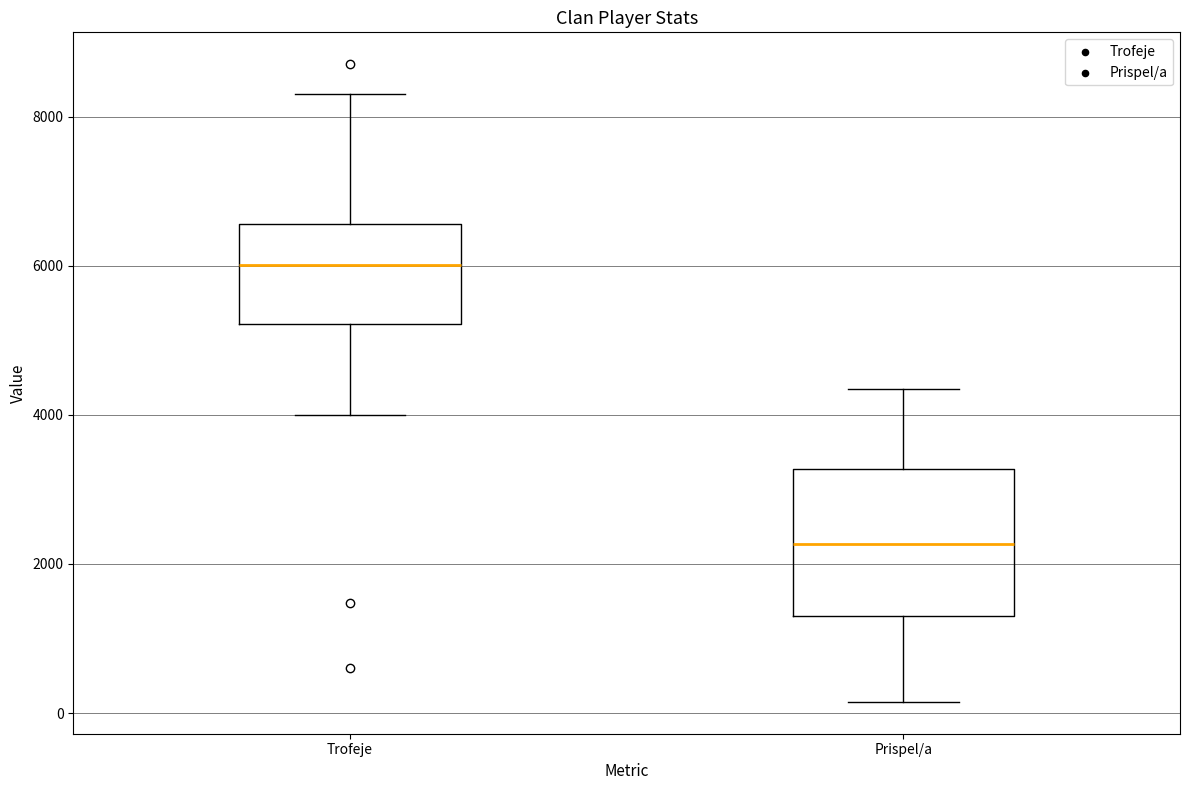

Which box has the lowest median line?

Prispel/a